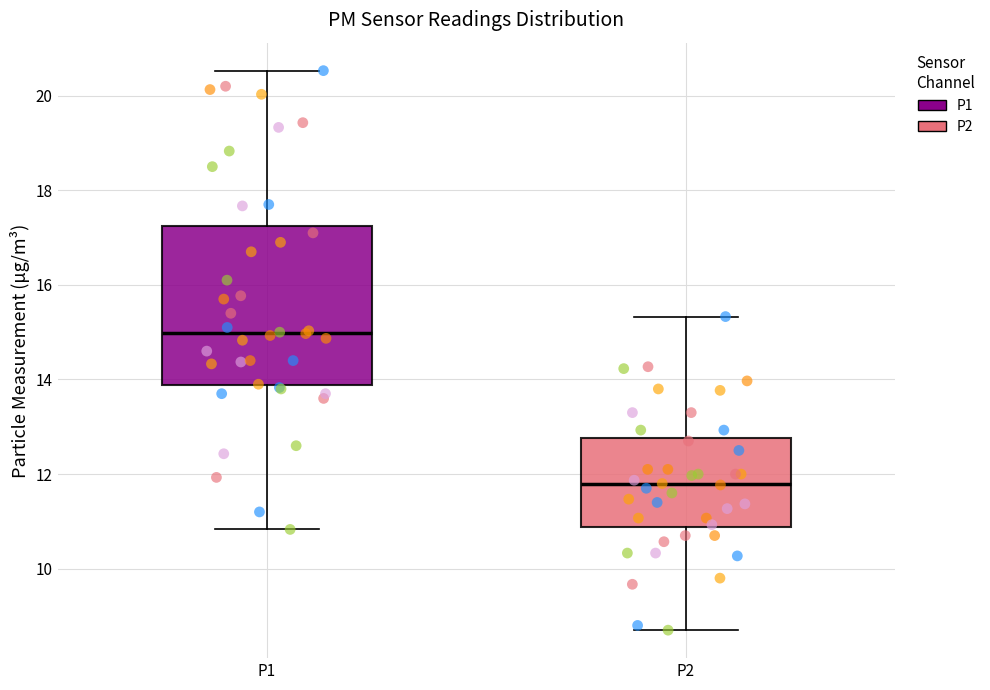

Where does the upper whisker of the box for P2 end on the y-axis? The values are not printed on the chart, so give them approximately, as read against the axis.

15.4